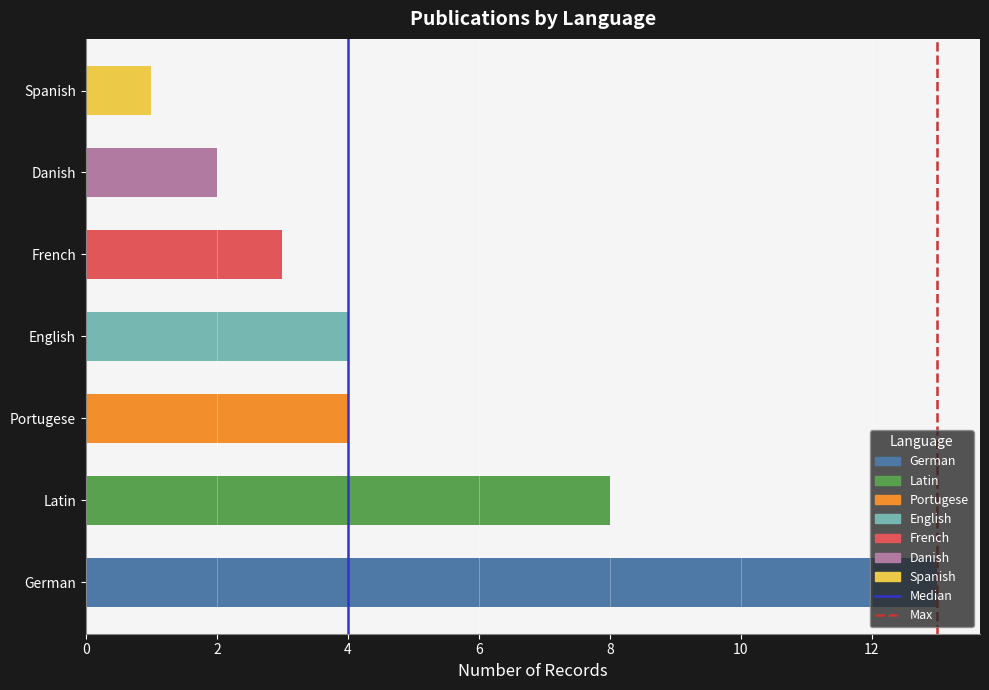

Which series changed the most between 0 and 2?

Median